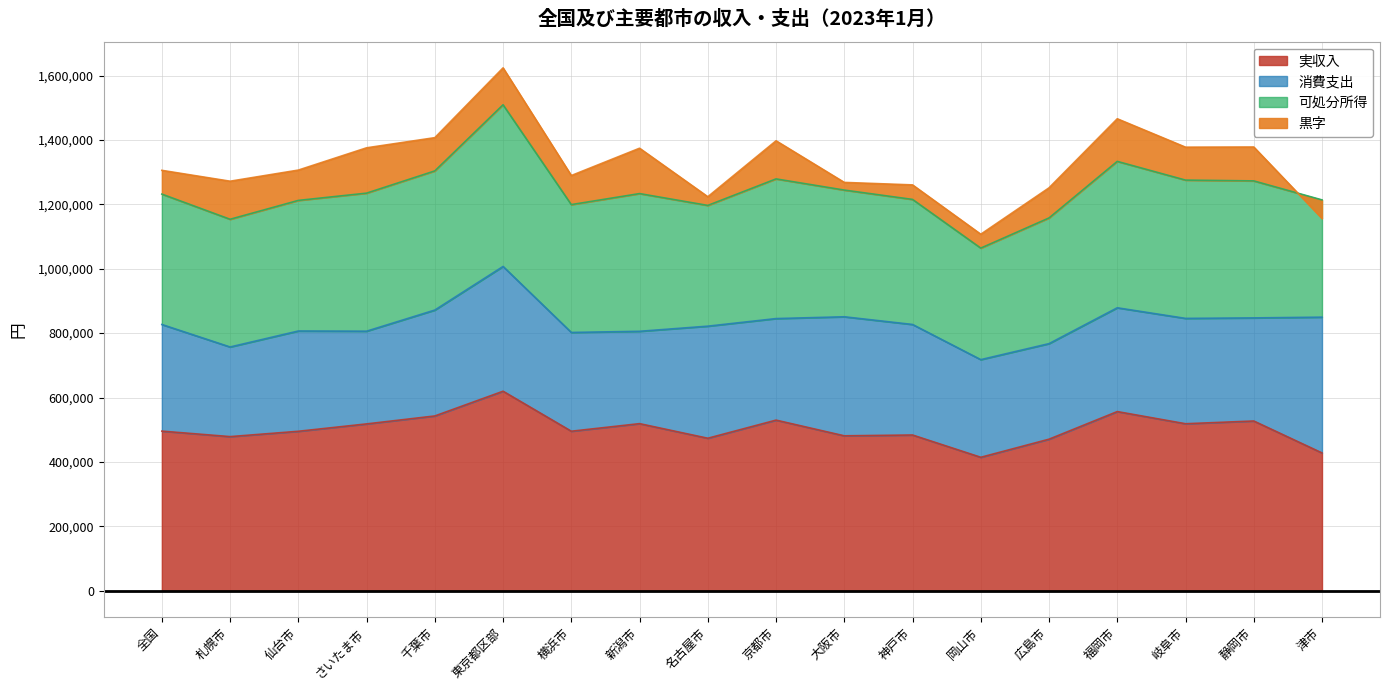

Which category has the highest value in the 可処分所得 series?

東京都区部